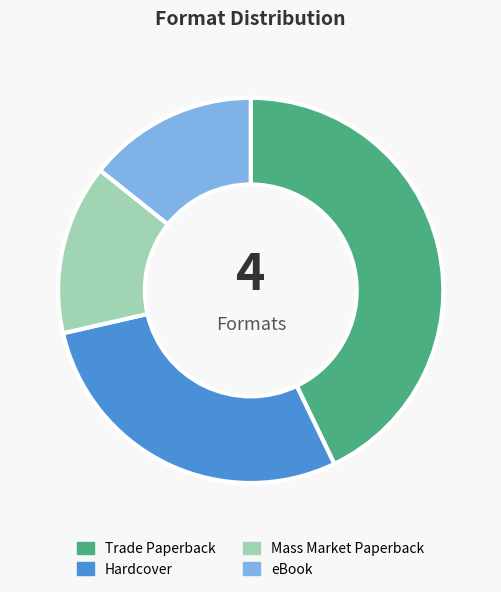

Which slice is the largest?

Trade Paperback